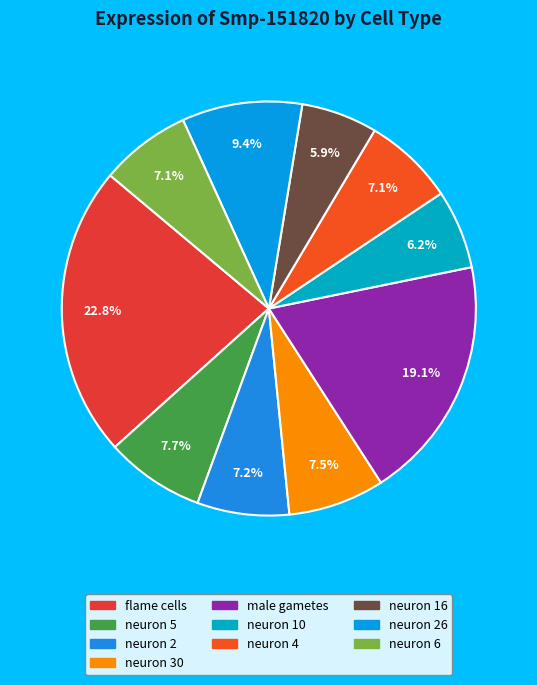

Which slice is the smallest?

neuron 16